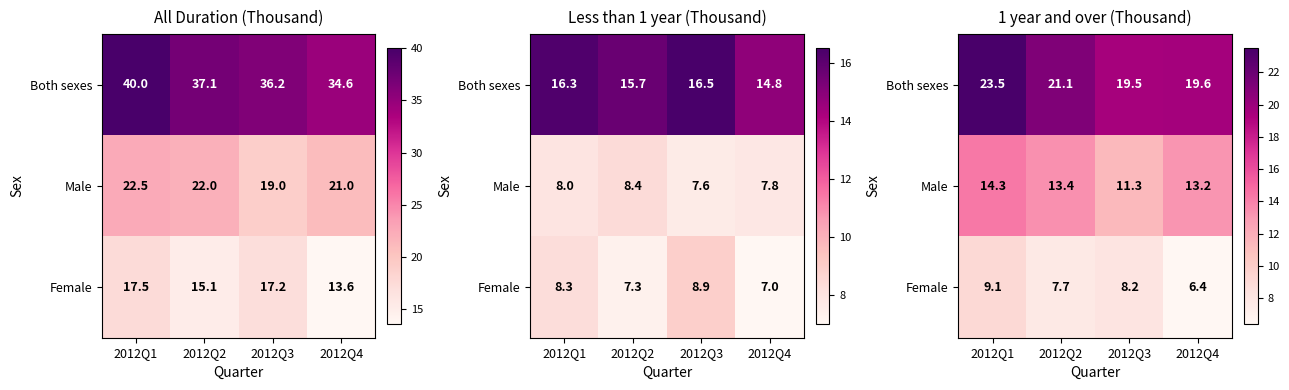

Which label corresponds to the largest value in the chart?

2012Q1